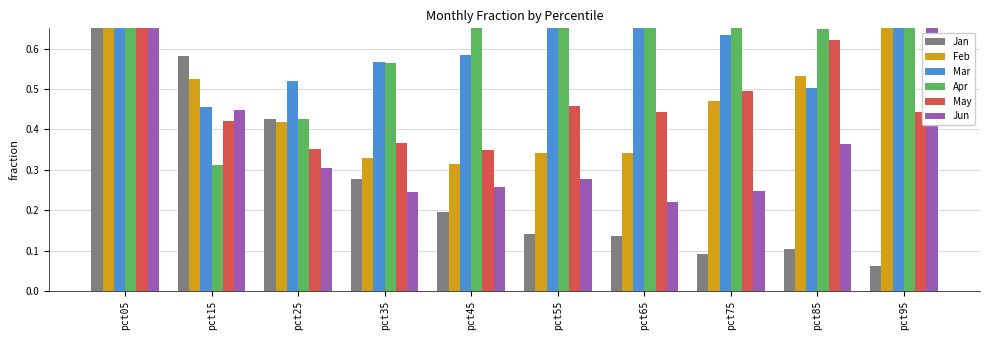

Count the Jun values in the range 0 to 1.

8